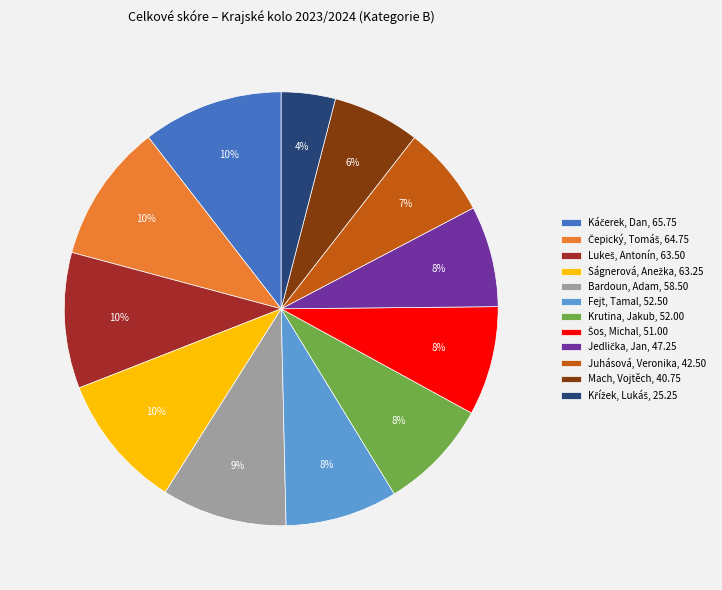

Is it true that Mach, Vojtěch is 13% of the pie?

False